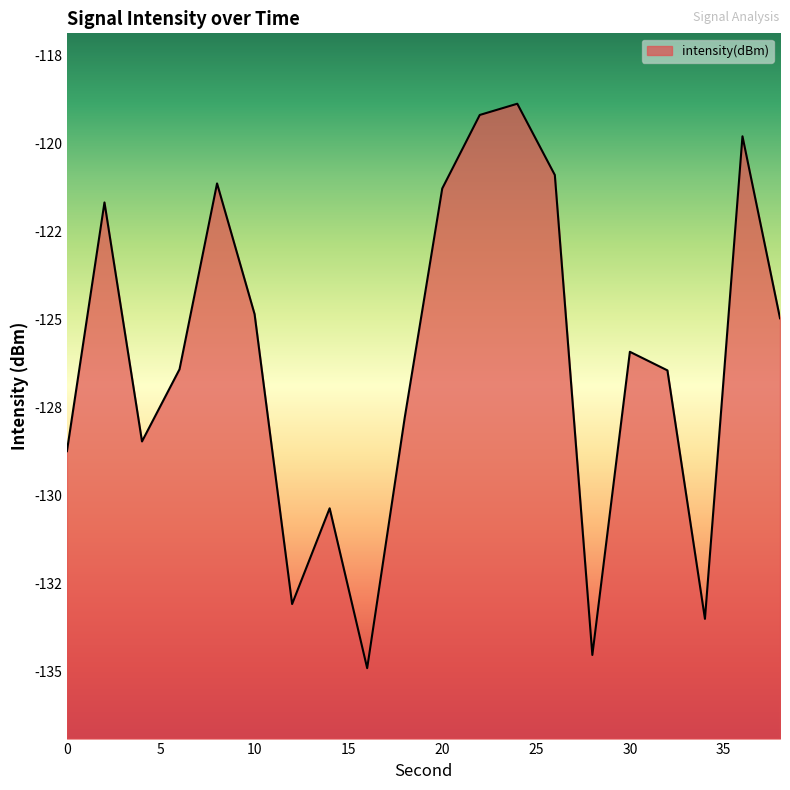

What is the smallest value displayed?

-134.9